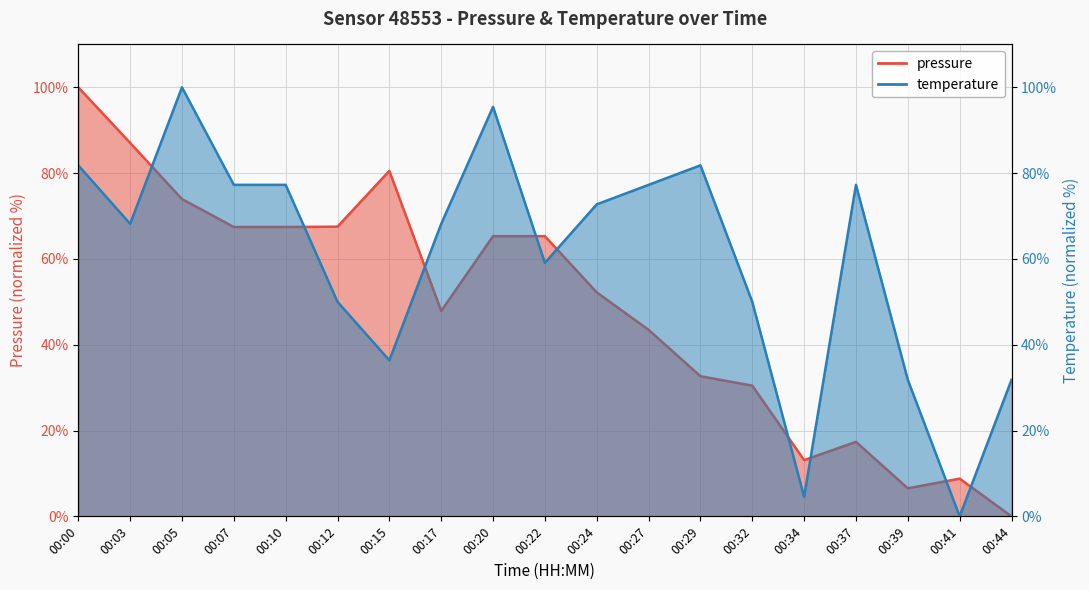

Which series has the largest total across all categories?

temperature